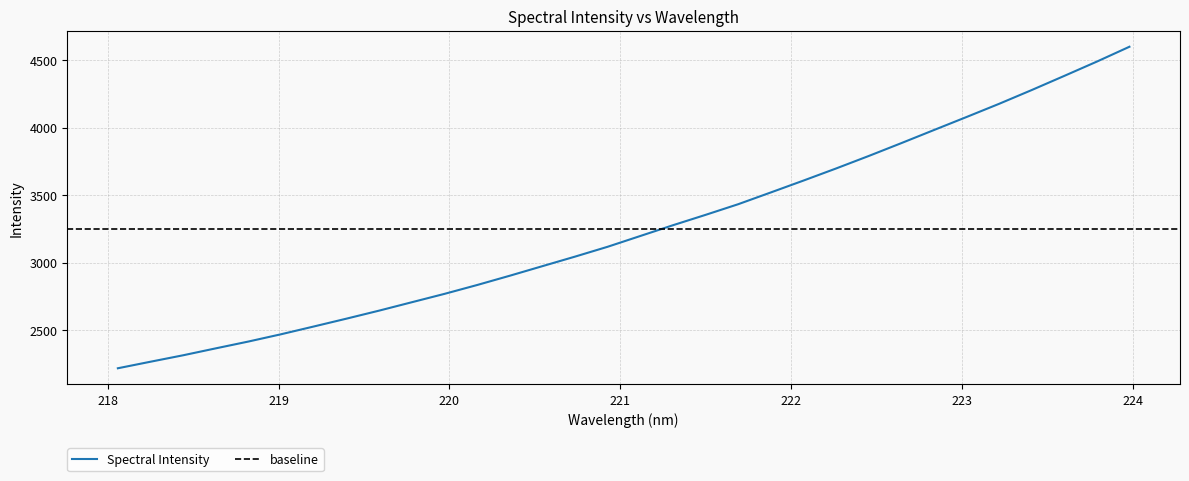

What is the label of the 25th point from the right?

219.3979